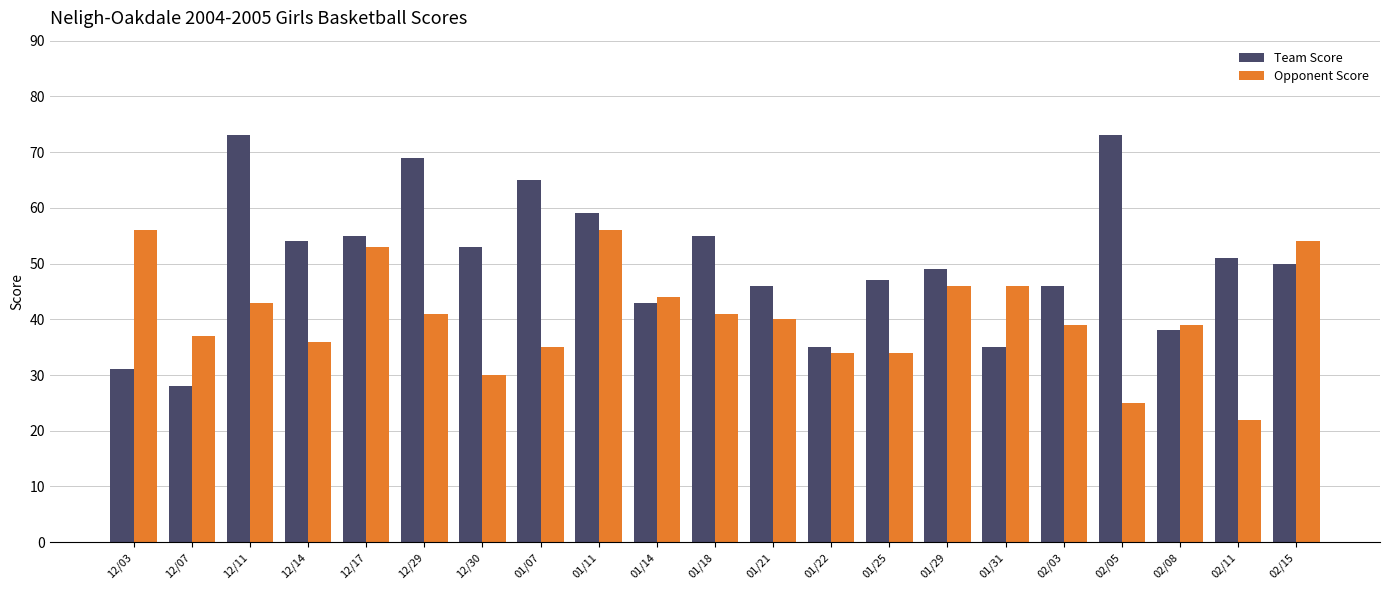

How many series are shown in this chart?

2